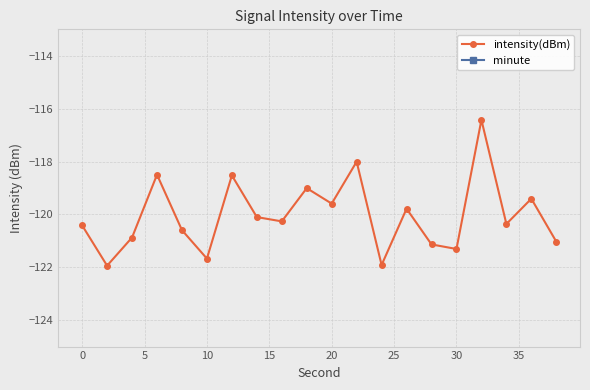

True or false: intensity(dBm) has more than 0 interior local peaks.

True